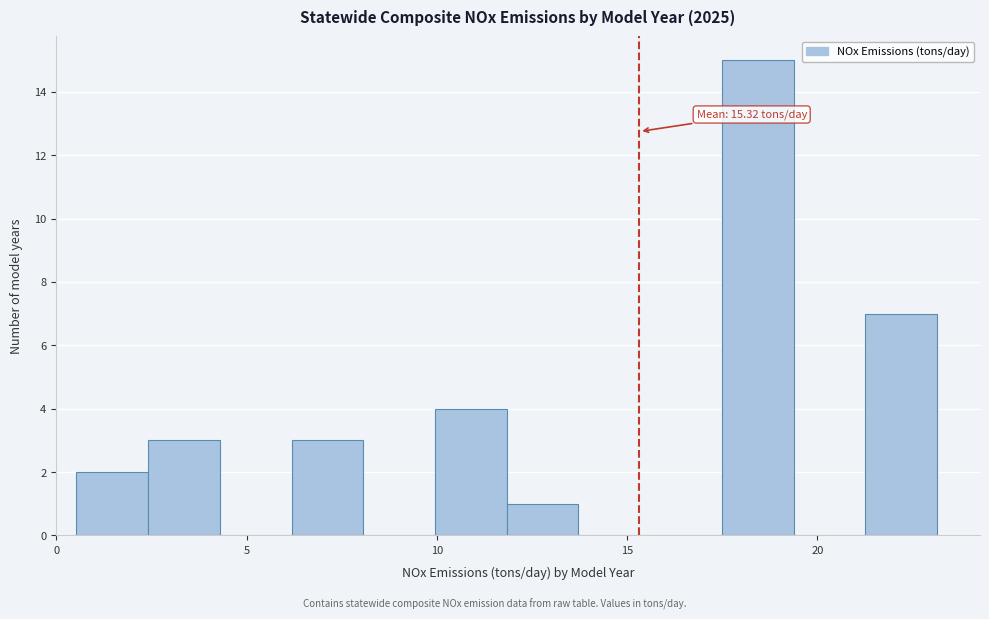

Read against the x-axis, roughly where is the centre of the tallest bar?

18.5